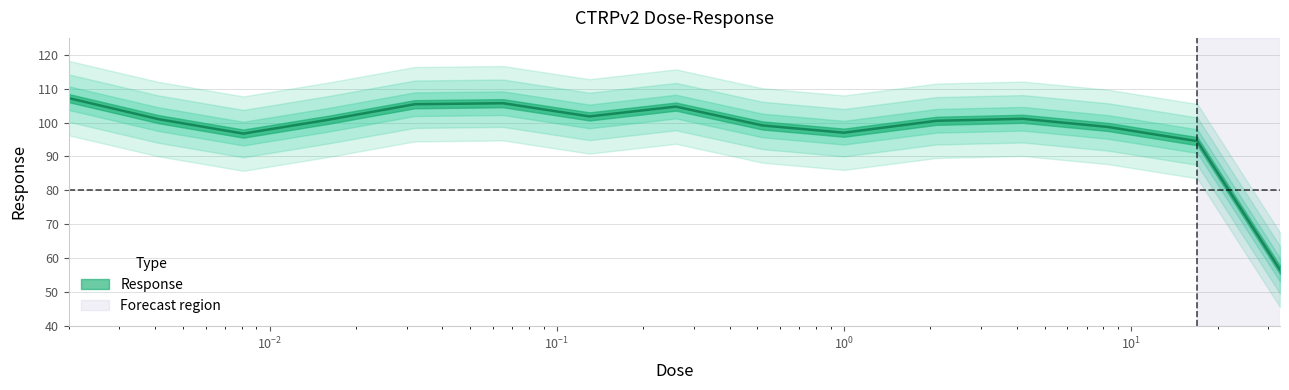

True or false: the data has more than 1 interior local peaks.

True